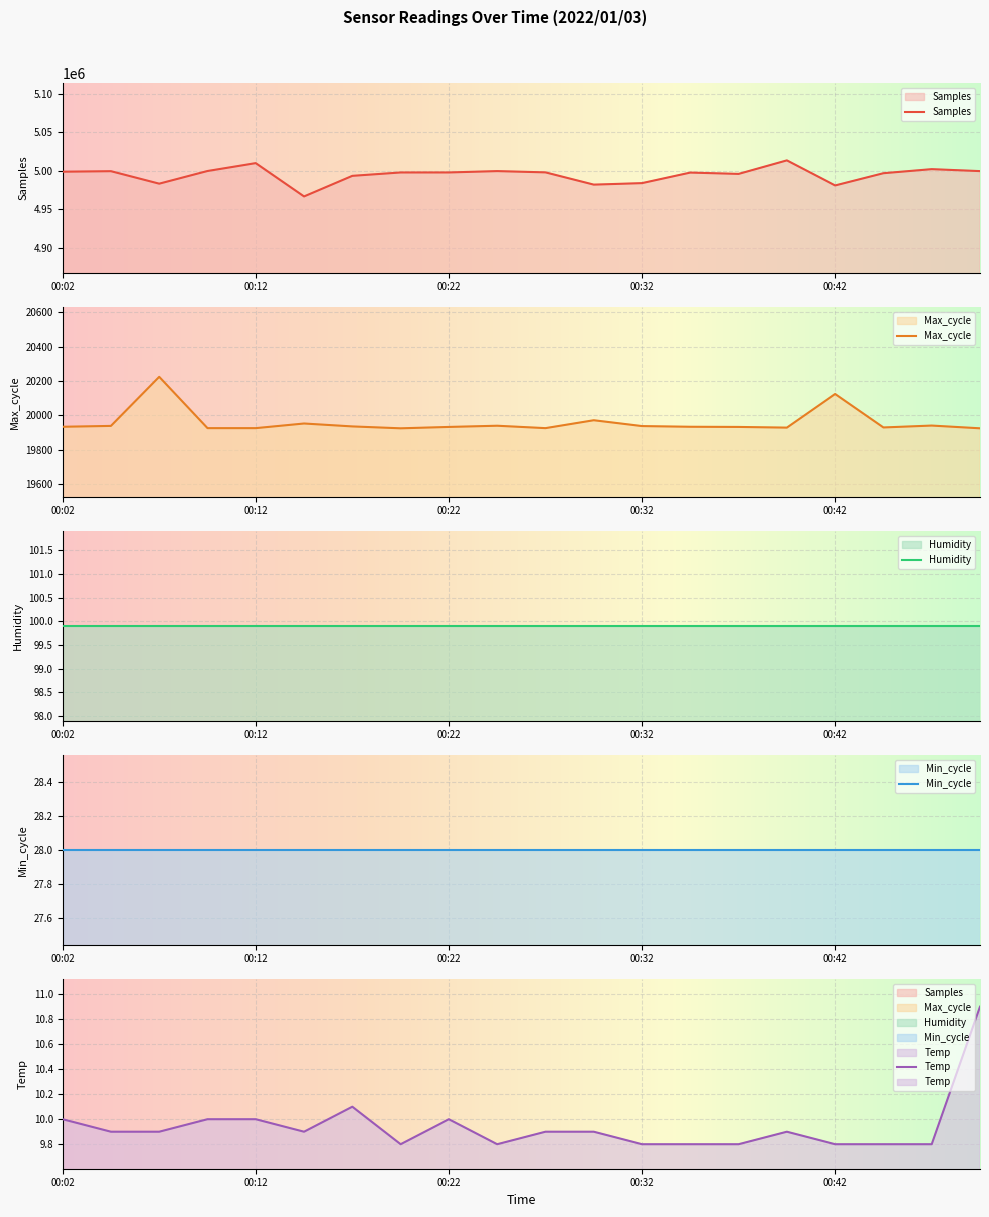

Is the value of Temp at 00:37 greater than the value of Max_cycle at 00:17?

No